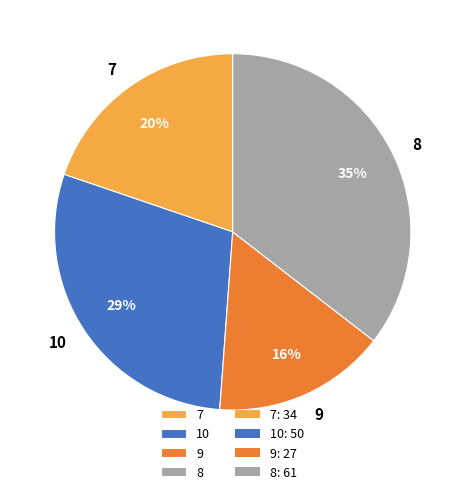

What is the largest slice in the pie chart?

8